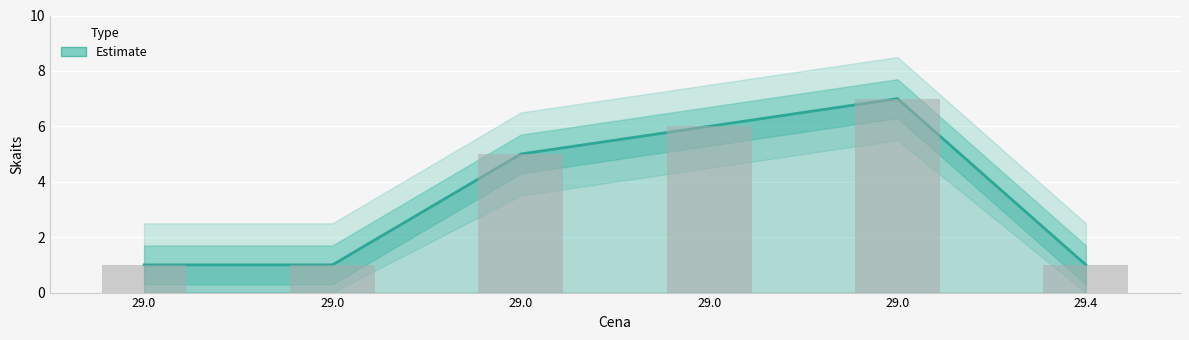

Reading left to right, extract all data points from this chart.

29.0=1	29.0=1	29.0=5	29.0=6	29.0=7	29.4=1